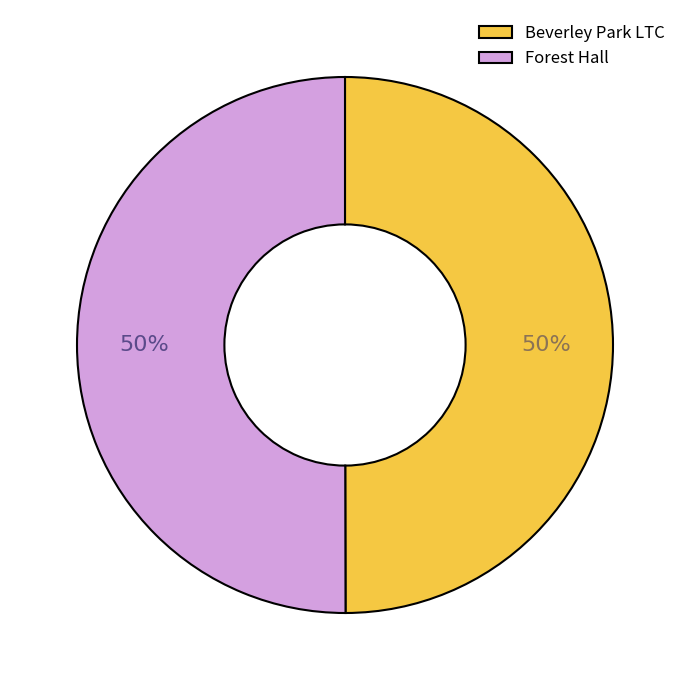

What percentage is the Beverley Park LTC slice, to the nearest percent?

50%